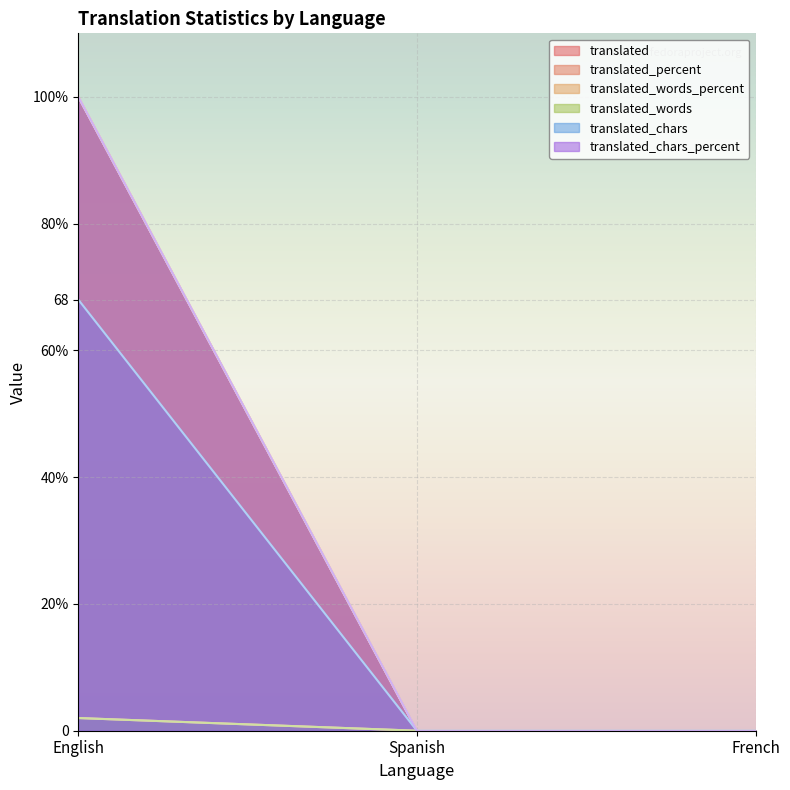

Is the value of translated_chars at English greater than the value of translated_percent at French?

Yes